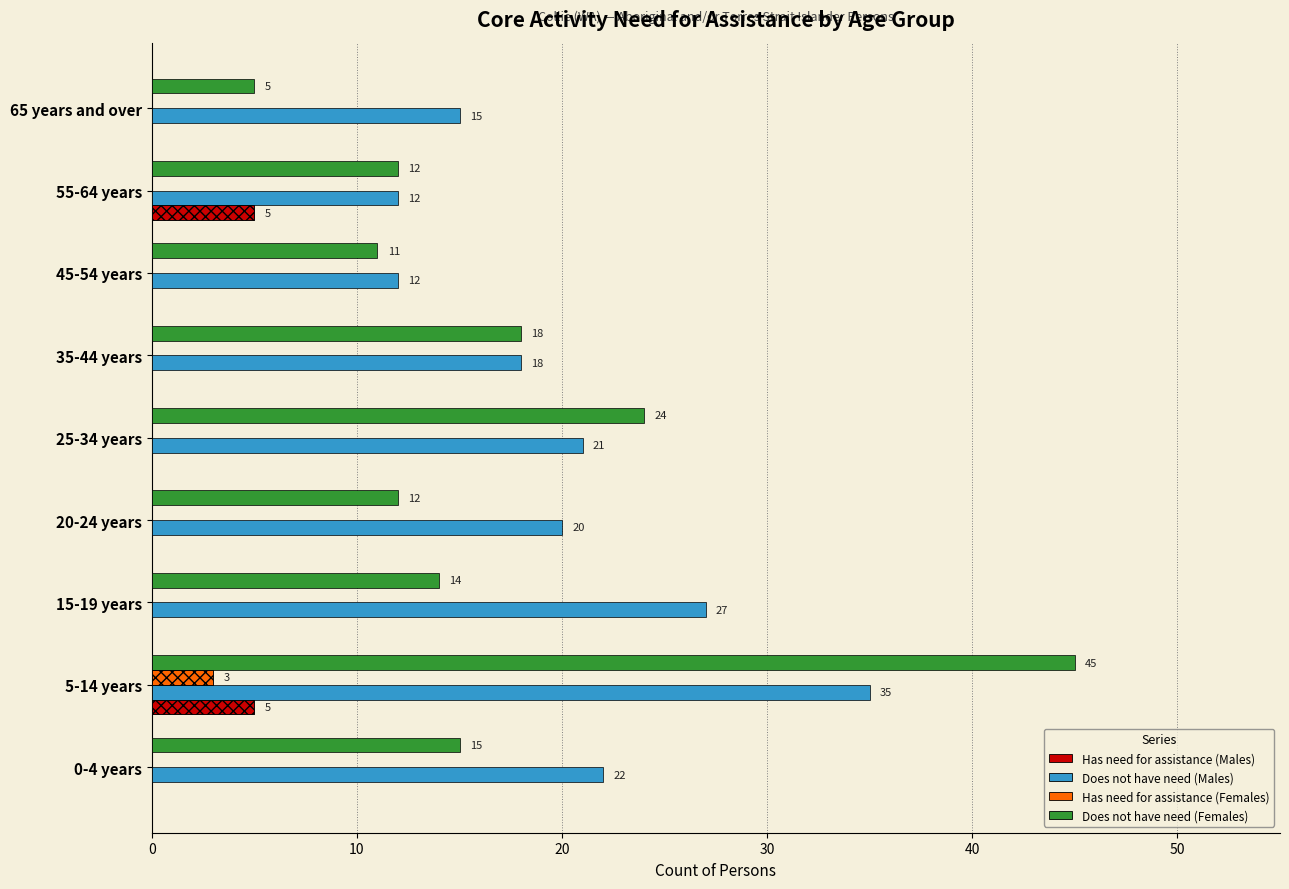

How many bars are there in each group?

4